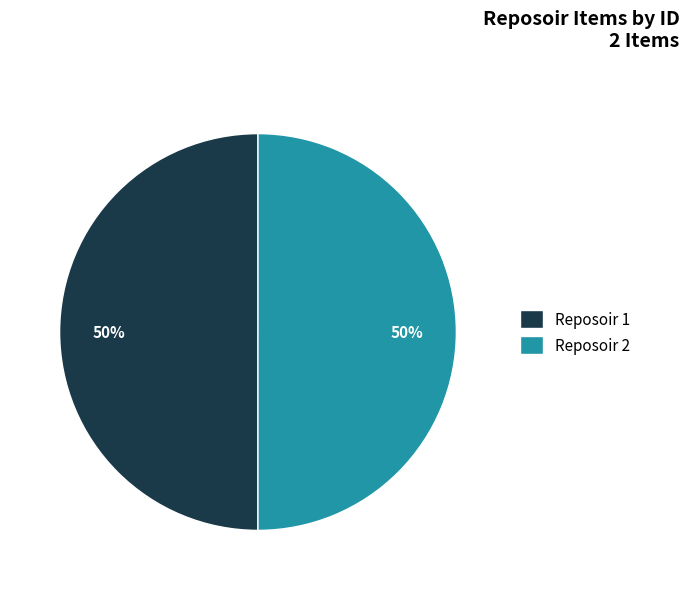

True or false: Reposoir 1 accounts for 59% of the total.

False